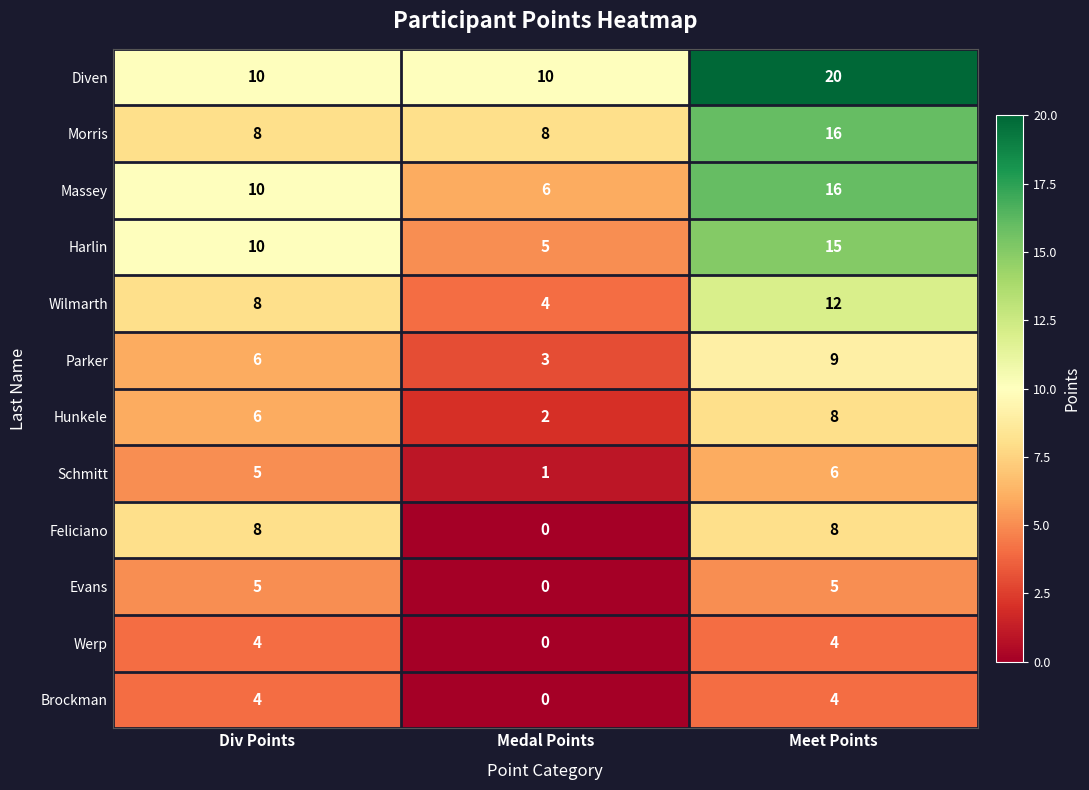

At which label is Wilmarth closest to 8?

Div Points